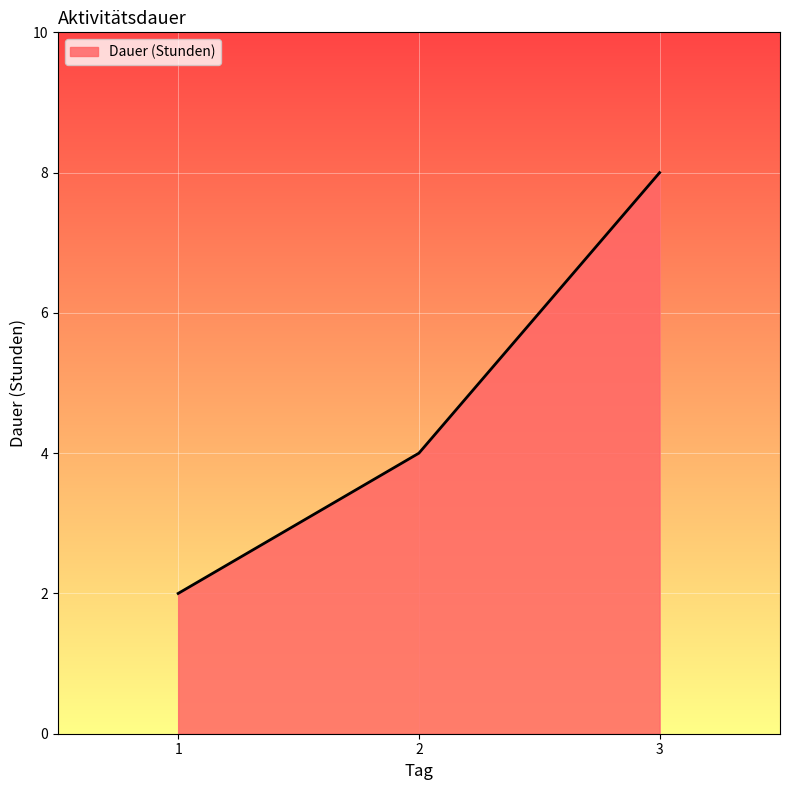

Reading left to right, extract all data points from this chart.

1=2	2=4	3=8